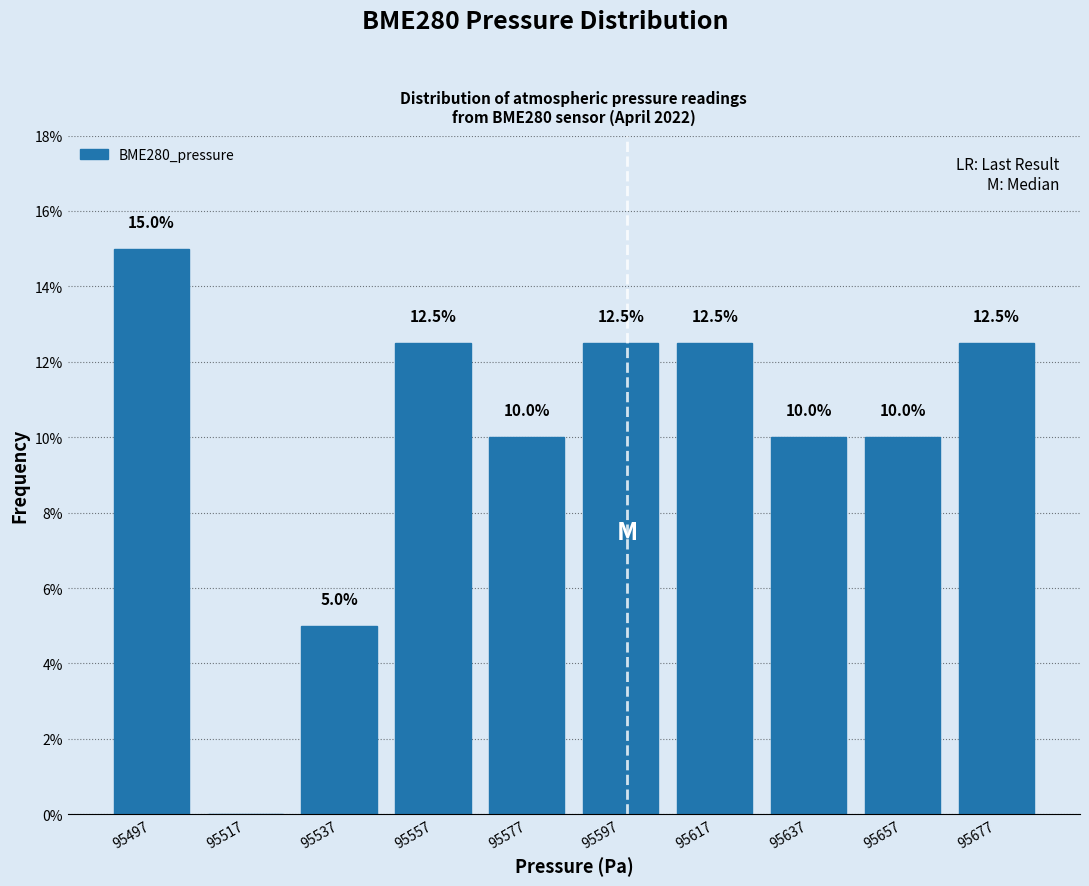

Reading left to right, transcribe all the data shown in this chart.

95497=15.0	95517=0.0	95537=5.0	95557=12.5	95577=10.0	95597=12.5	95617=12.5	95637=10.0	95657=10.0	95677=12.5